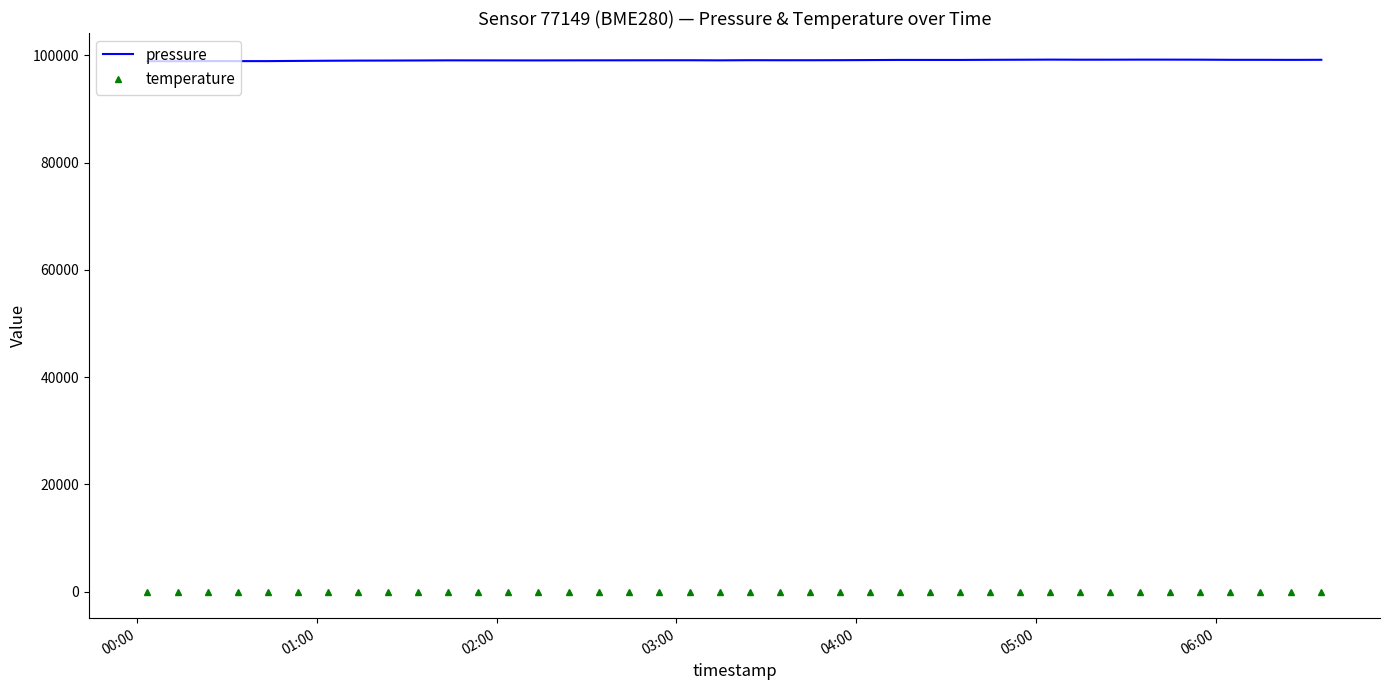

At how many categories does at least one series exceed 38976?

40